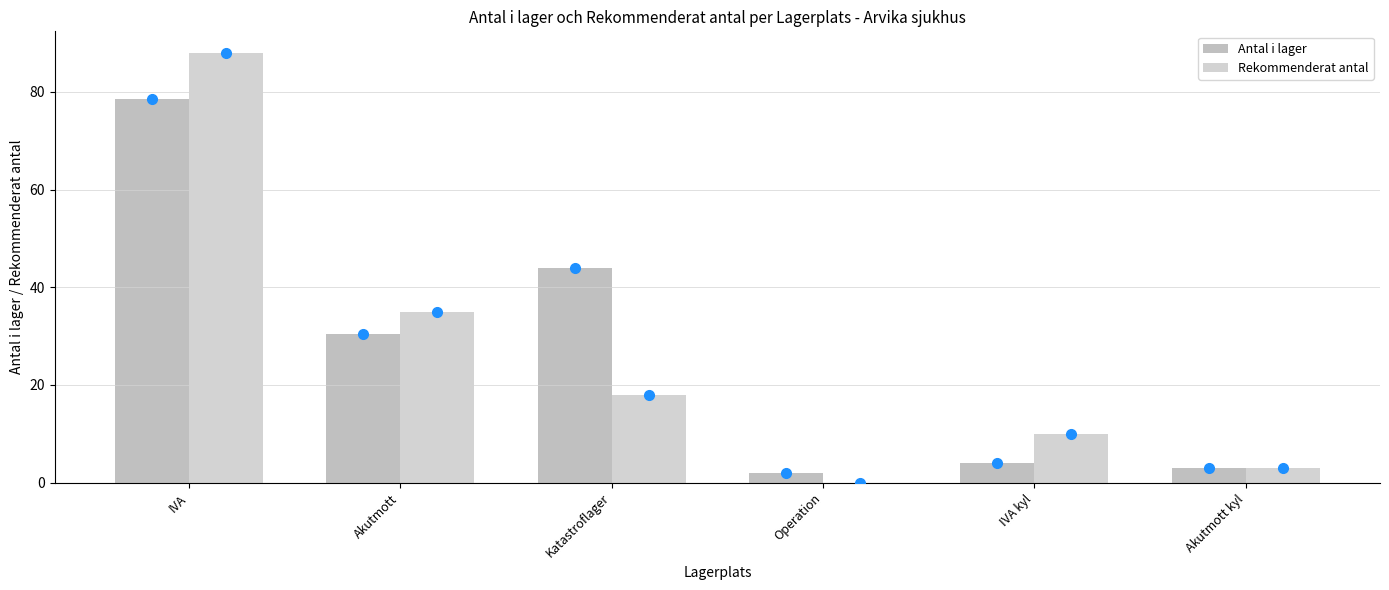

At Katastroflager, list the series in order from smallest to largest.

Rekommenderat antal, Antal i lager